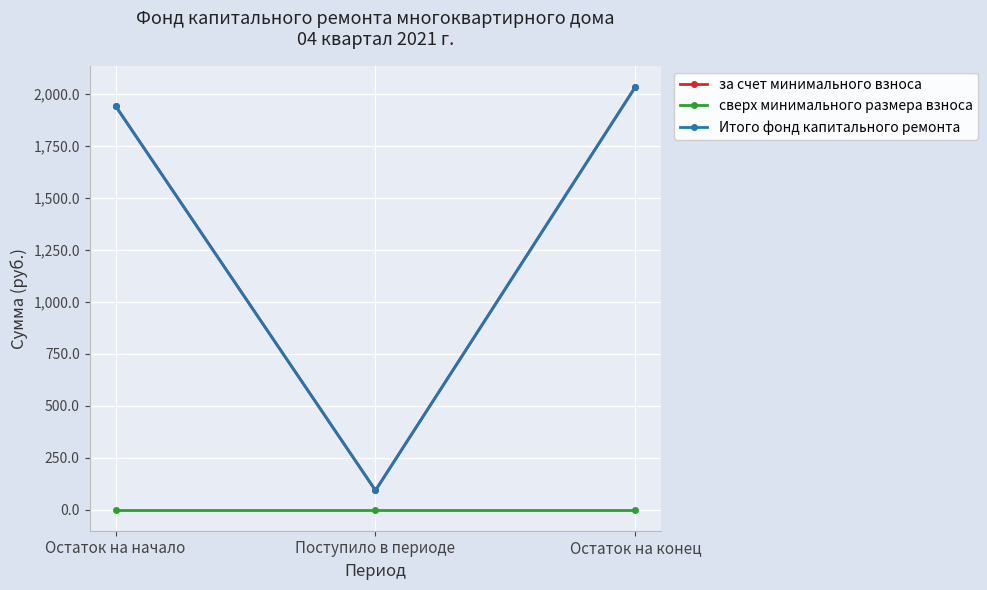

At Остаток на конец, list the series in order from largest to smallest.

за счет минимального взноса, Итого фонд капитального ремонта, сверх минимального размера взноса